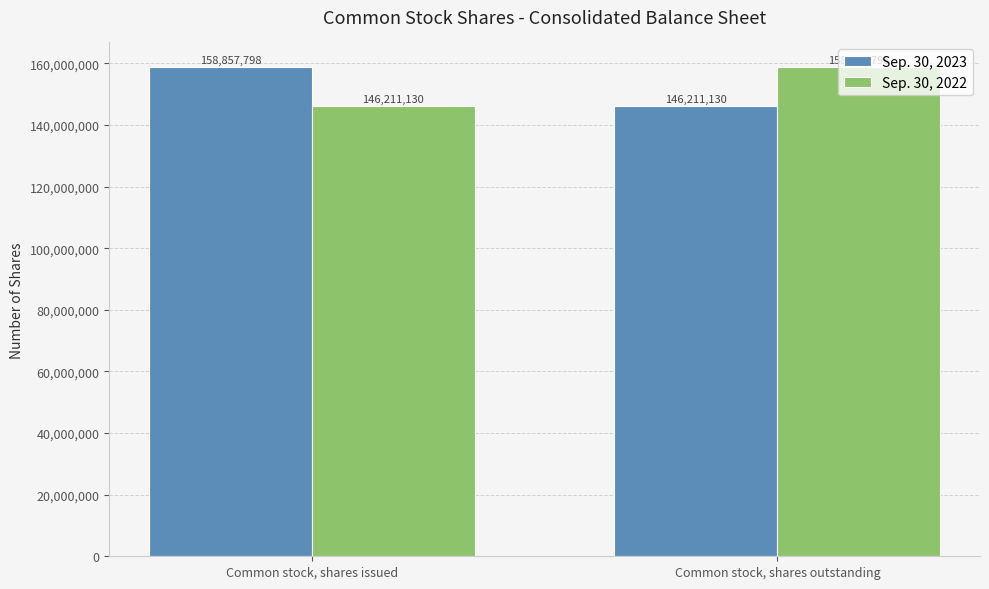

What is the maximum value for Sep. 30, 2022?

158857798